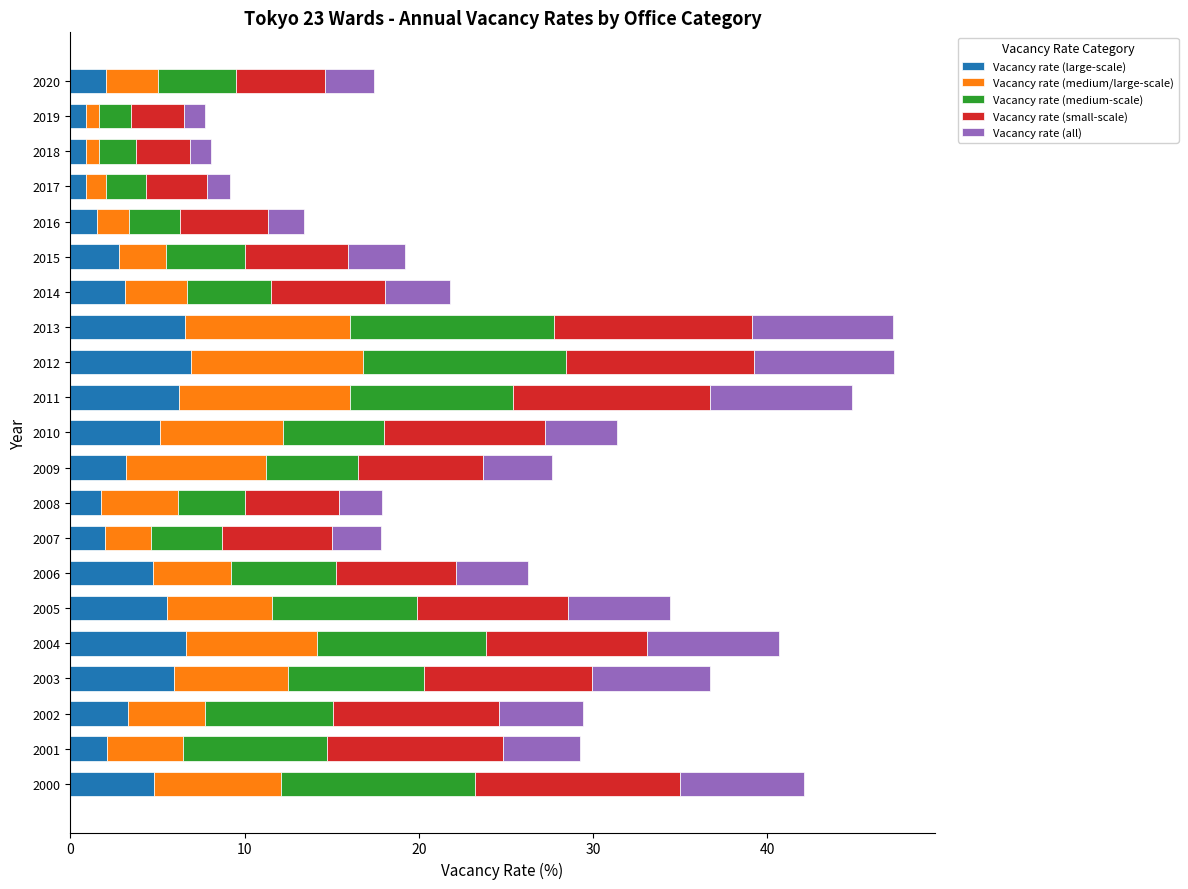

How many distinct data groups are displayed?

5